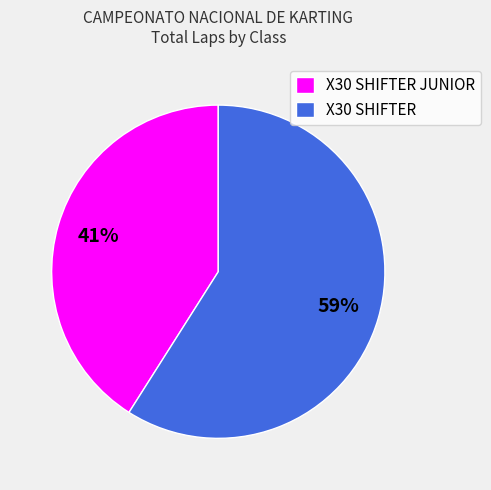

What percentage is the X30 SHIFTER slice, to the nearest percent?

59%